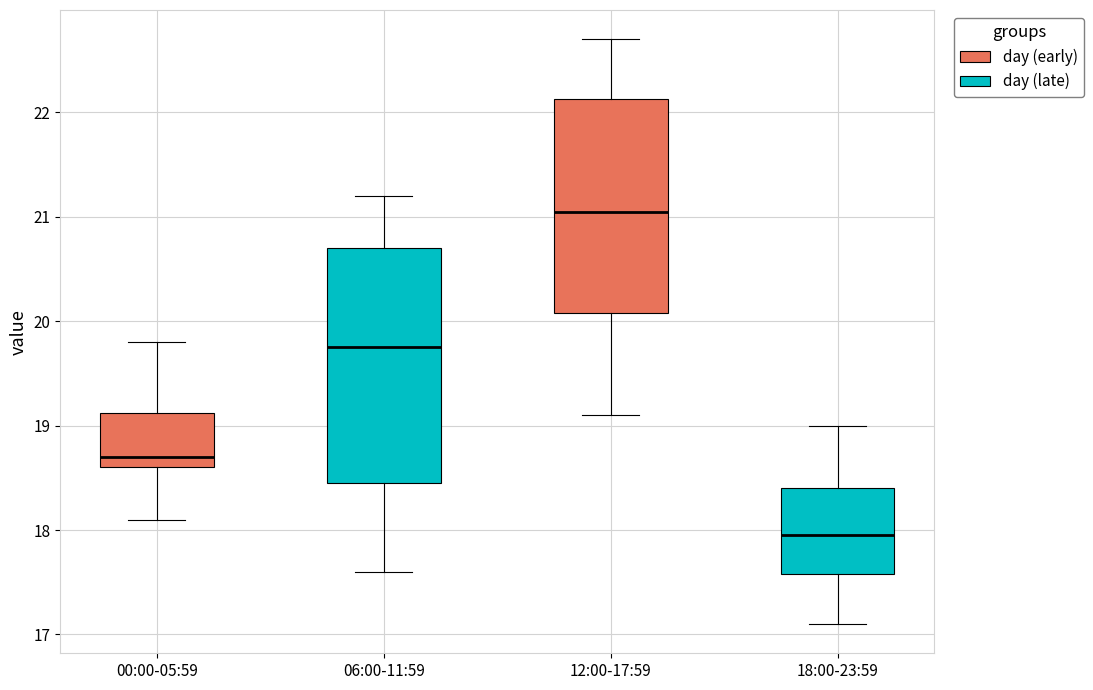

Reading left to right, transcribe this box plot: for each box, give where its median line is, the range the box spans, and where its two whiskers end, as read against the y-axis. The values are not printed on the chart, so give them approximately, as read against the axis.

00:00-05:59: median 18.7, box 18.6 to 19.1, whiskers 18.1 to 19.8
06:00-11:59: median 19.8, box 18.5 to 20.7, whiskers 17.6 to 21.2
12:00-17:59: median 21.1, box 20.1 to 22.1, whiskers 19.1 to 22.7
18:00-23:59: median 18.0, box 17.6 to 18.4, whiskers 17.1 to 19.0